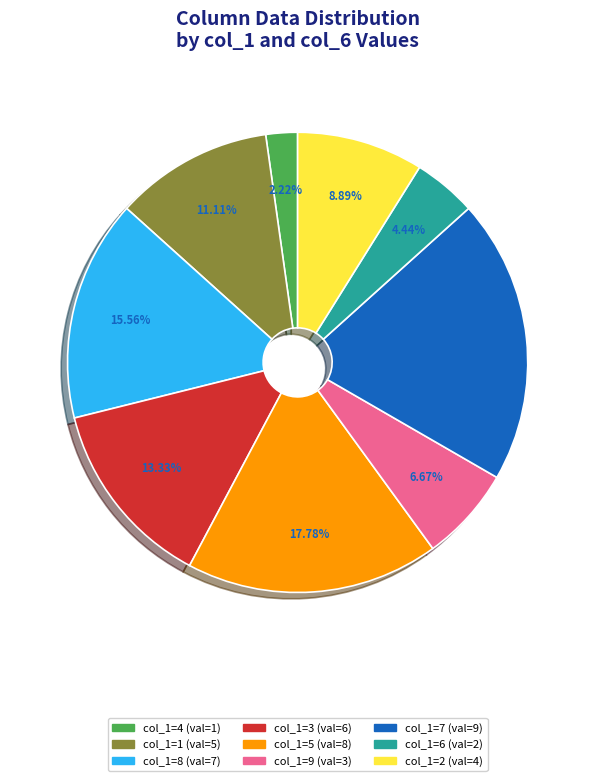

Does any single category account for the majority?

No